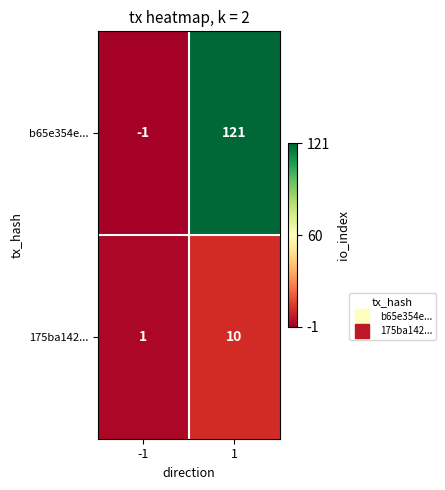

Count the number of categories in the chart.

2